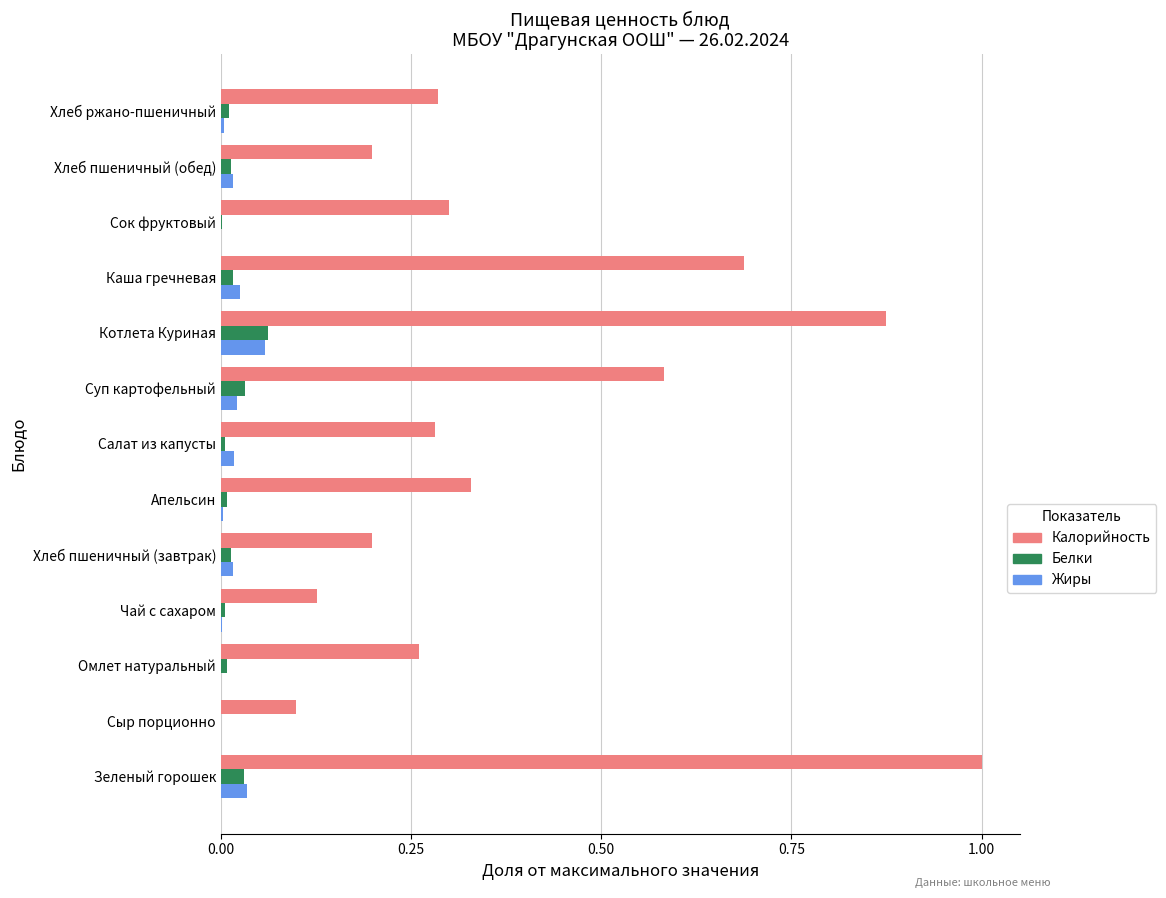

Which series has the largest total across all categories?

Калорийность